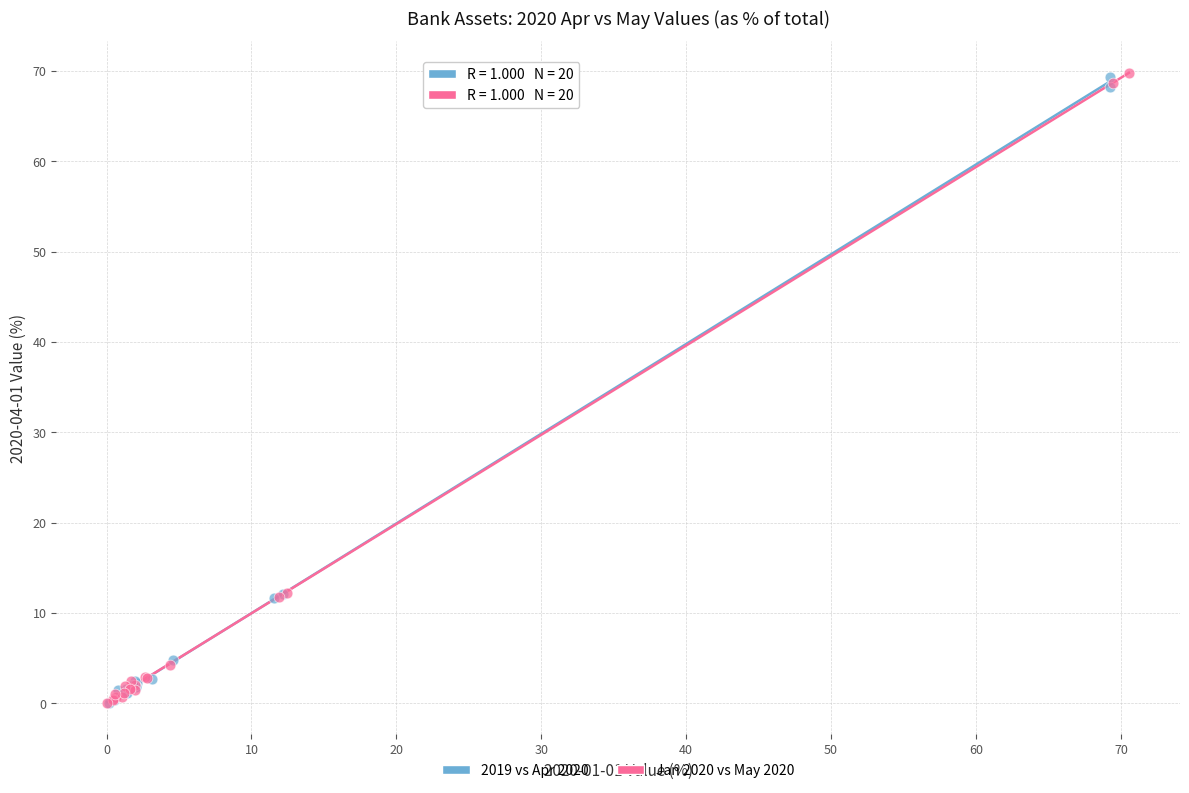

Which series has the widest spread of Y values?

Jan 2020 vs May 2020